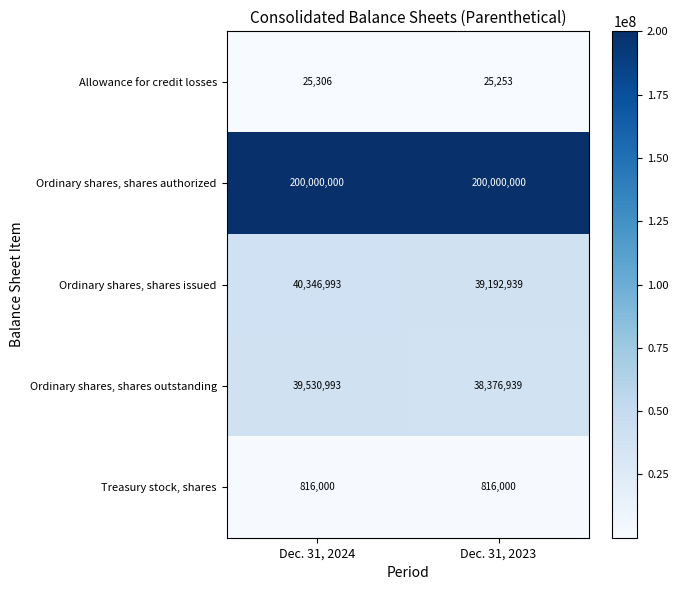

The Ordinary shares, shares issued series shows 40346993 at Dec. 31, 2024. True or false?

True